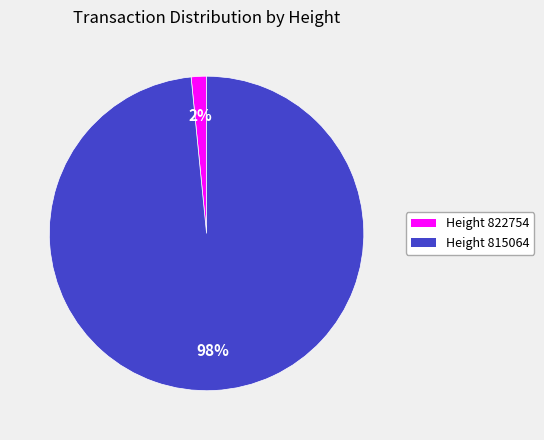

Rank the categories by value from highest to lowest.

Height 815064, Height 822754